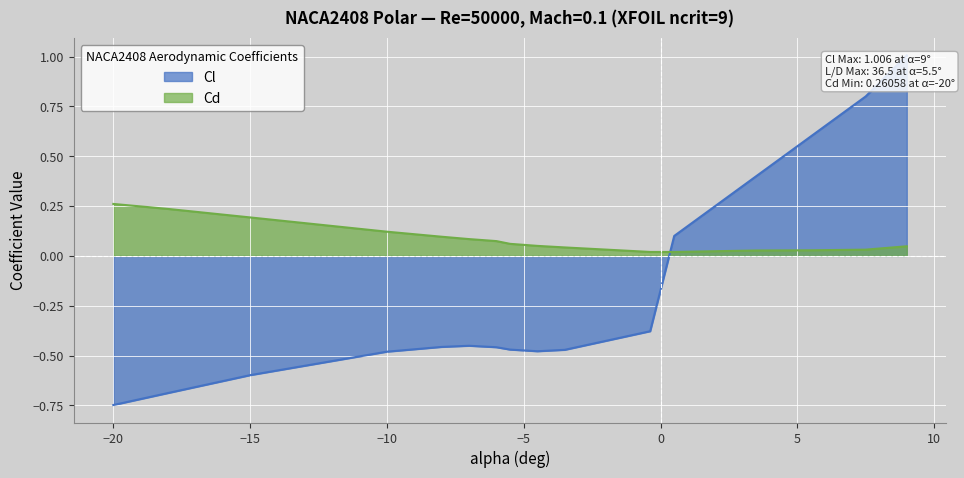

List the series in order of their overall mean, highest first.

Cd, Cl